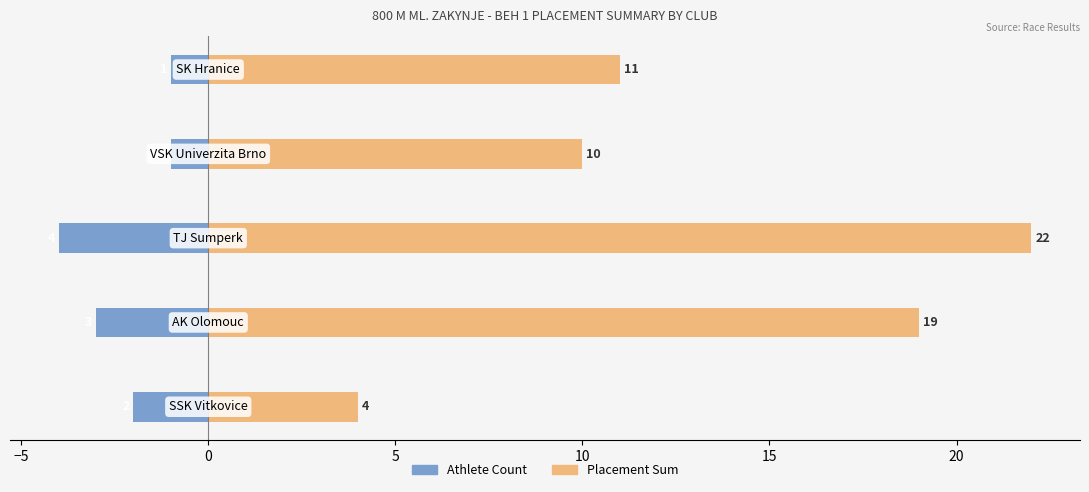

List the series in order of their overall mean, lowest first.

Athlete Count, Placement Sum